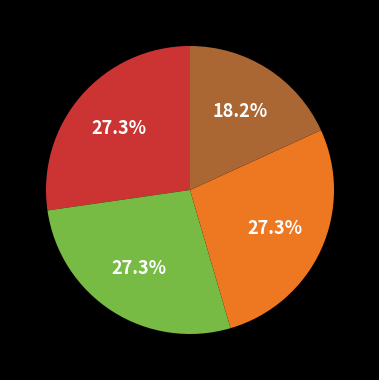

Does any single category account for the majority?

No